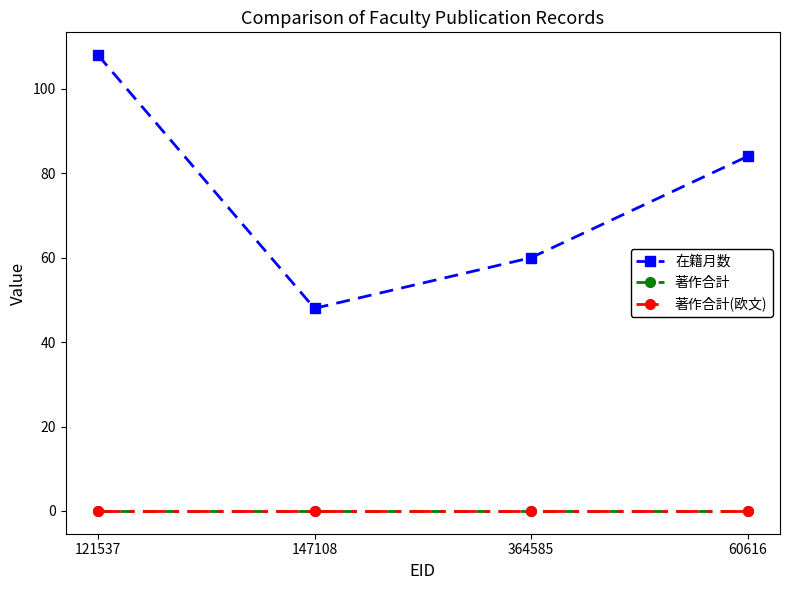

Is this an area chart (filled region under the line)?

No